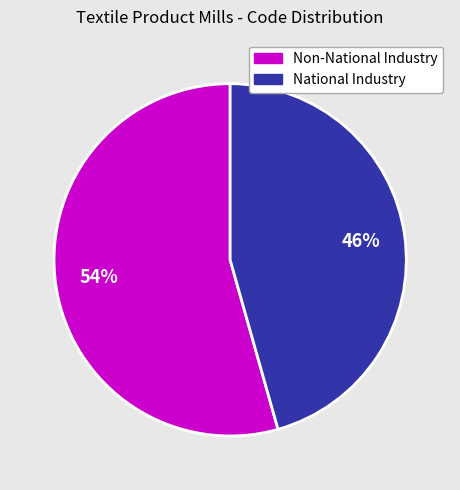

Is there a majority slice in this chart?

Yes